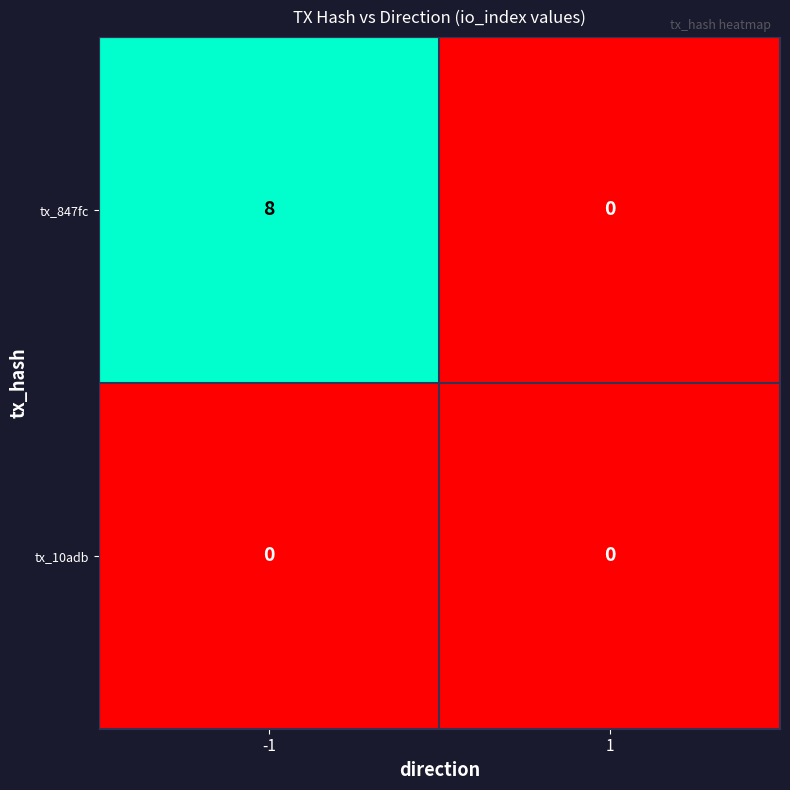

Rank the series by their average value, from highest to lowest.

tx_847fc, tx_10adb